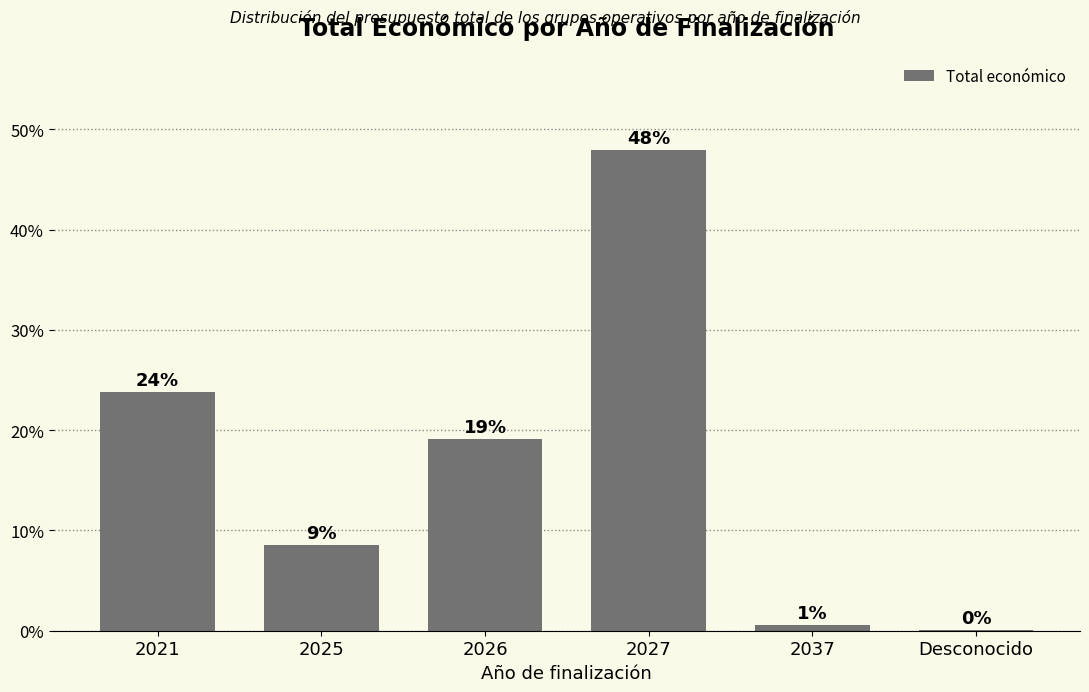

Reading left to right, what are all the values shown in this chart?

2021=23.8	2025=8.6	2026=19.1	2027=47.9	2037=0.6	Desconocido=0.1